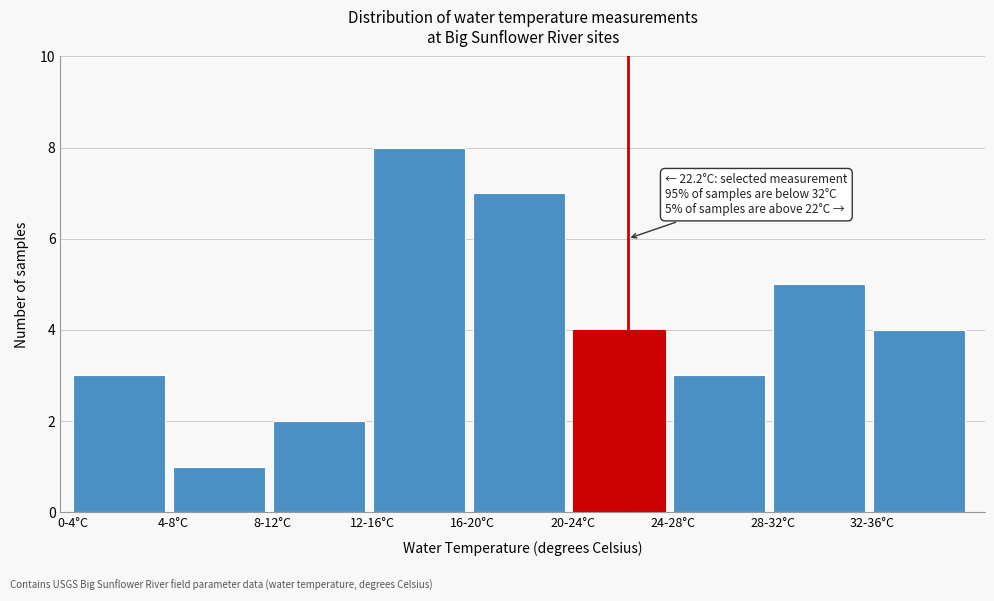

Reading left to right, extract all data points from this chart.

0-4°C=3	4-8°C=1	8-12°C=2	12-16°C=8	16-20°C=7	20-24°C=4	24-28°C=3	28-32°C=5	32-36°C=4